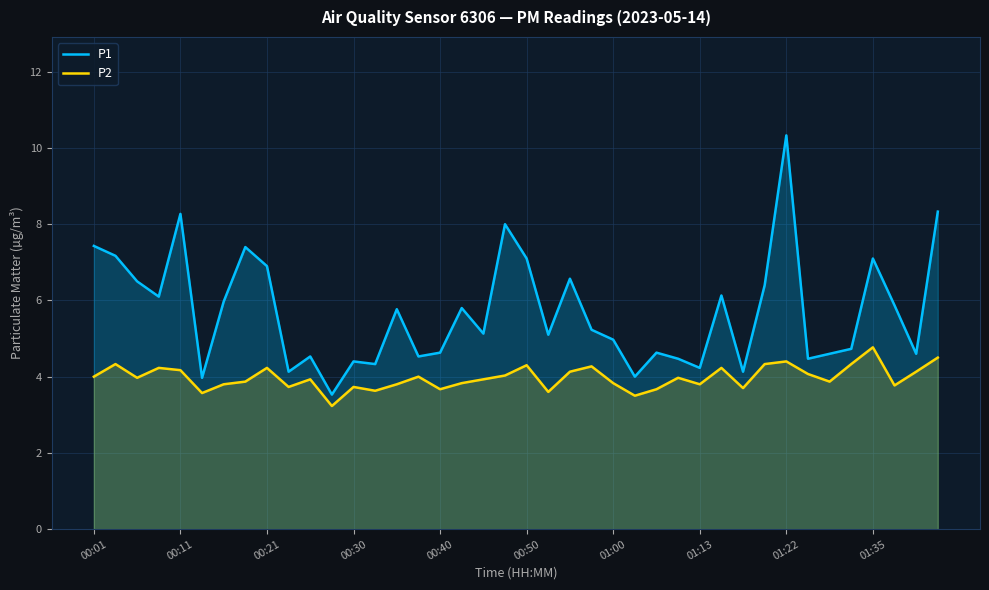

What is the total value across all series at 17?

9.6